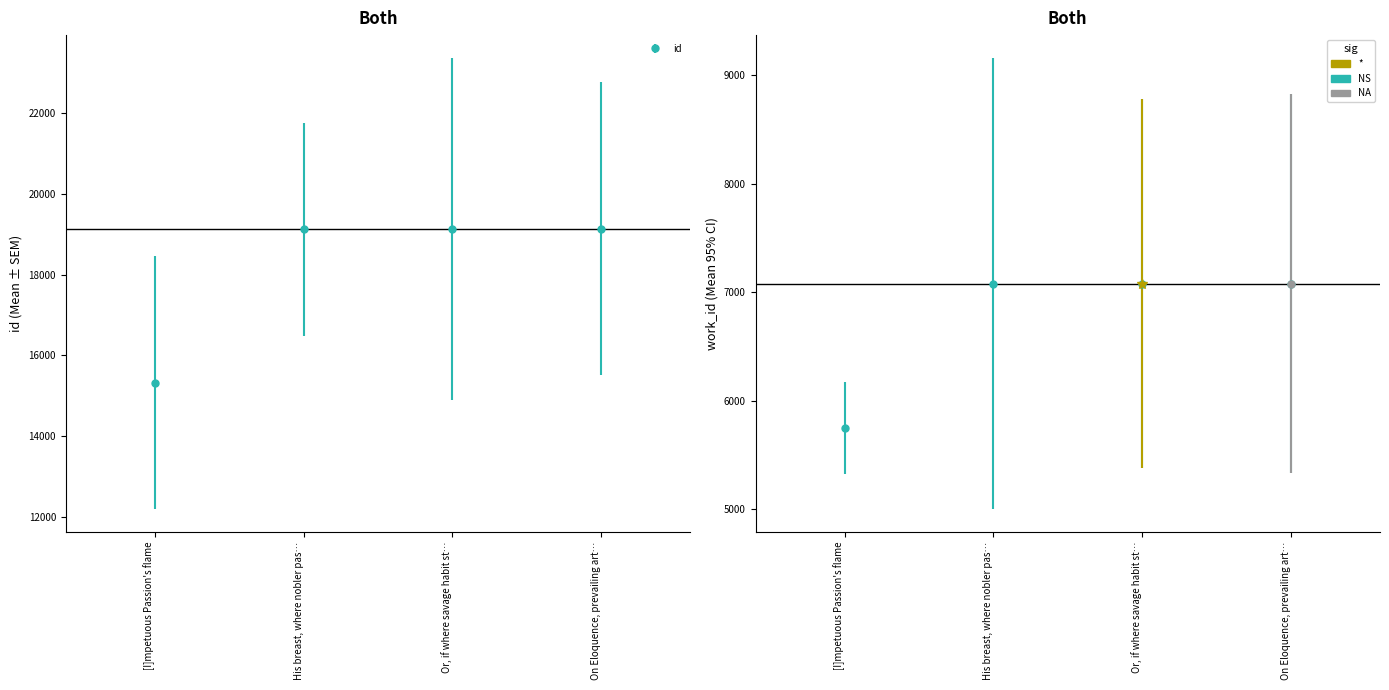

What is the value of the work_id bar at the 3rd from the left?

7080